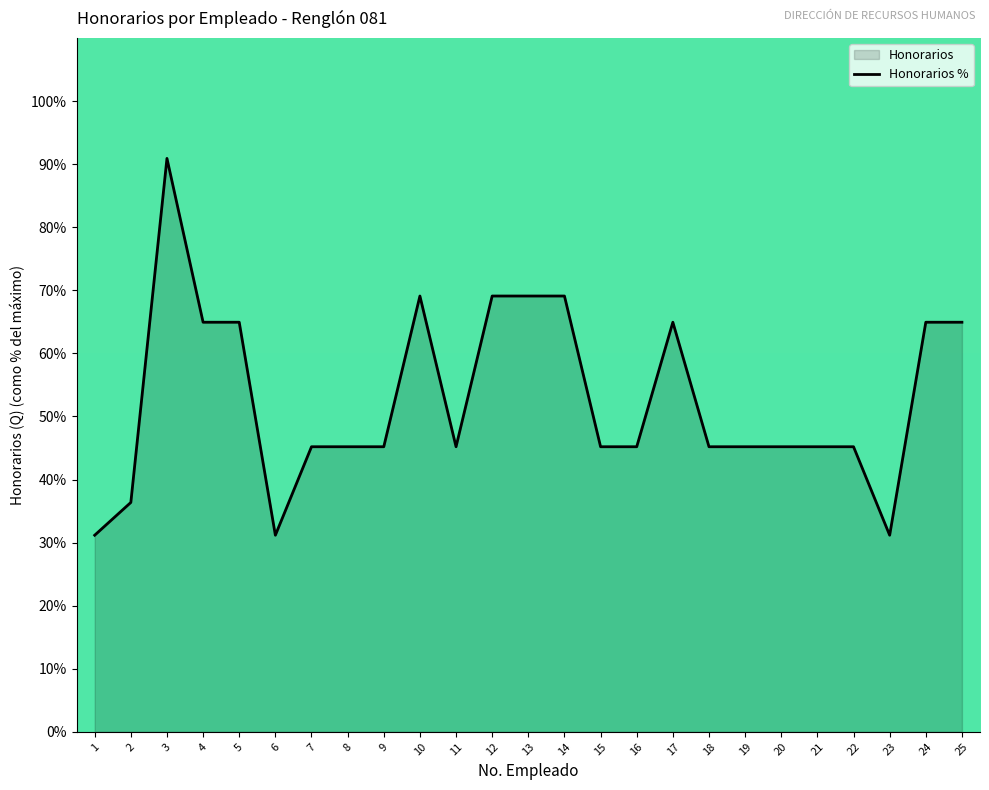

How many values are below 45?

4